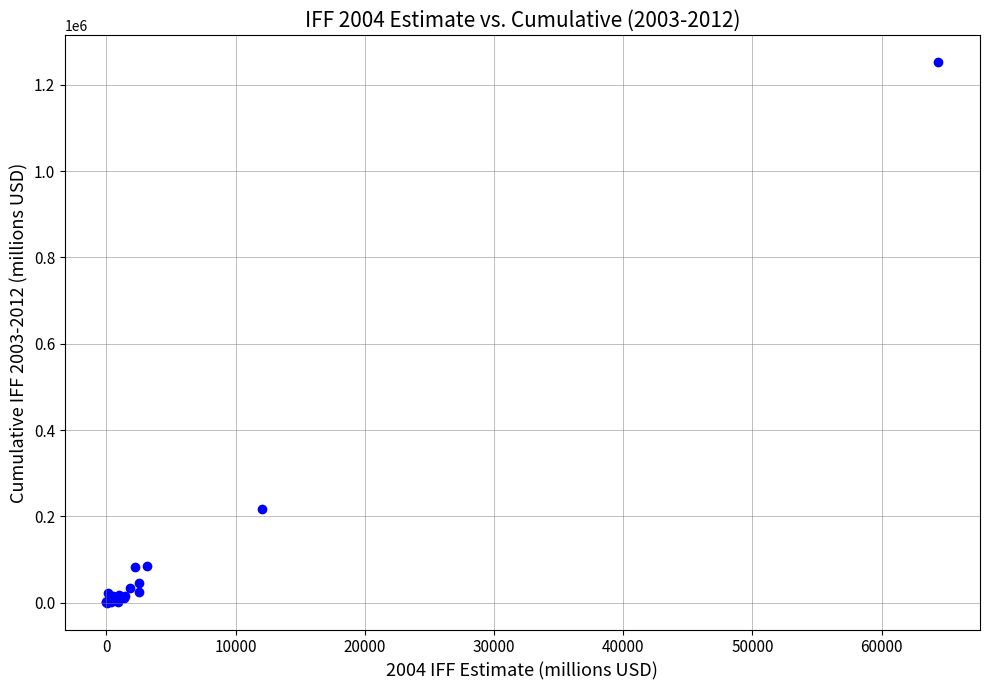

What Y value in the scatter plot is closest to 626246?

217103.1